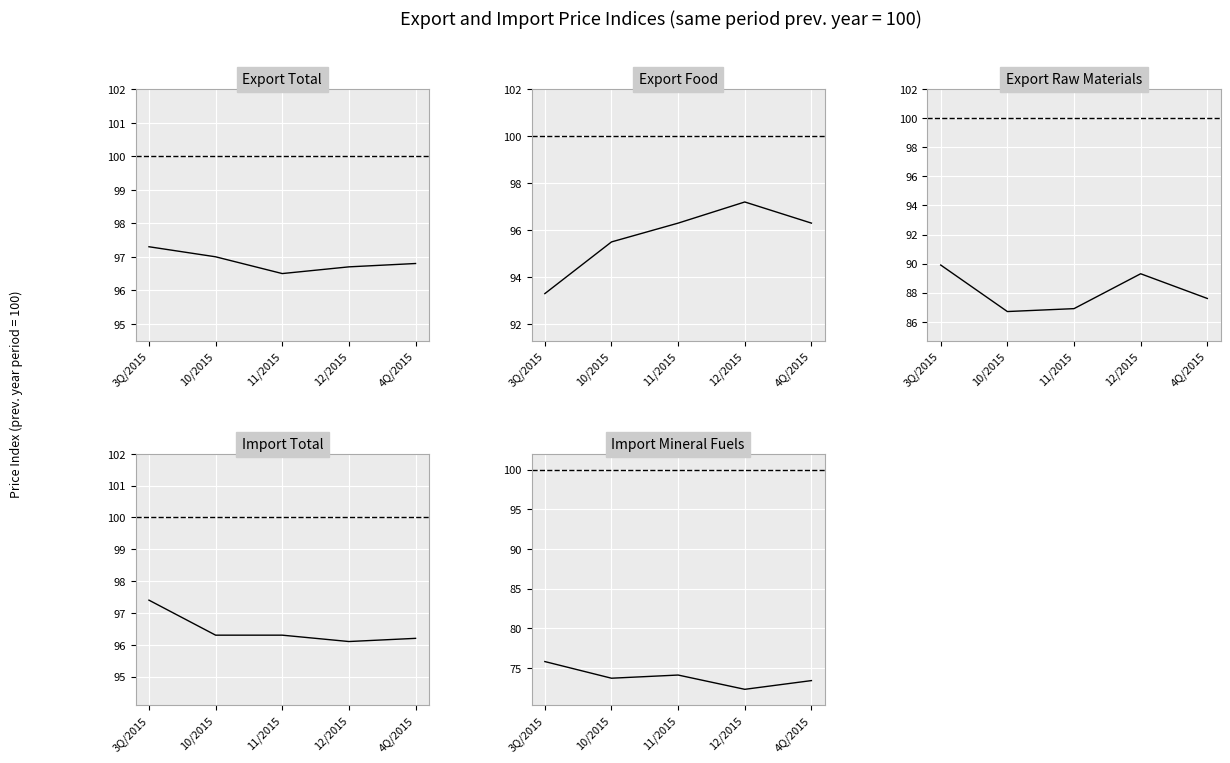

Is it true that Export Food equals 45.1 at 4Q/2015?

False